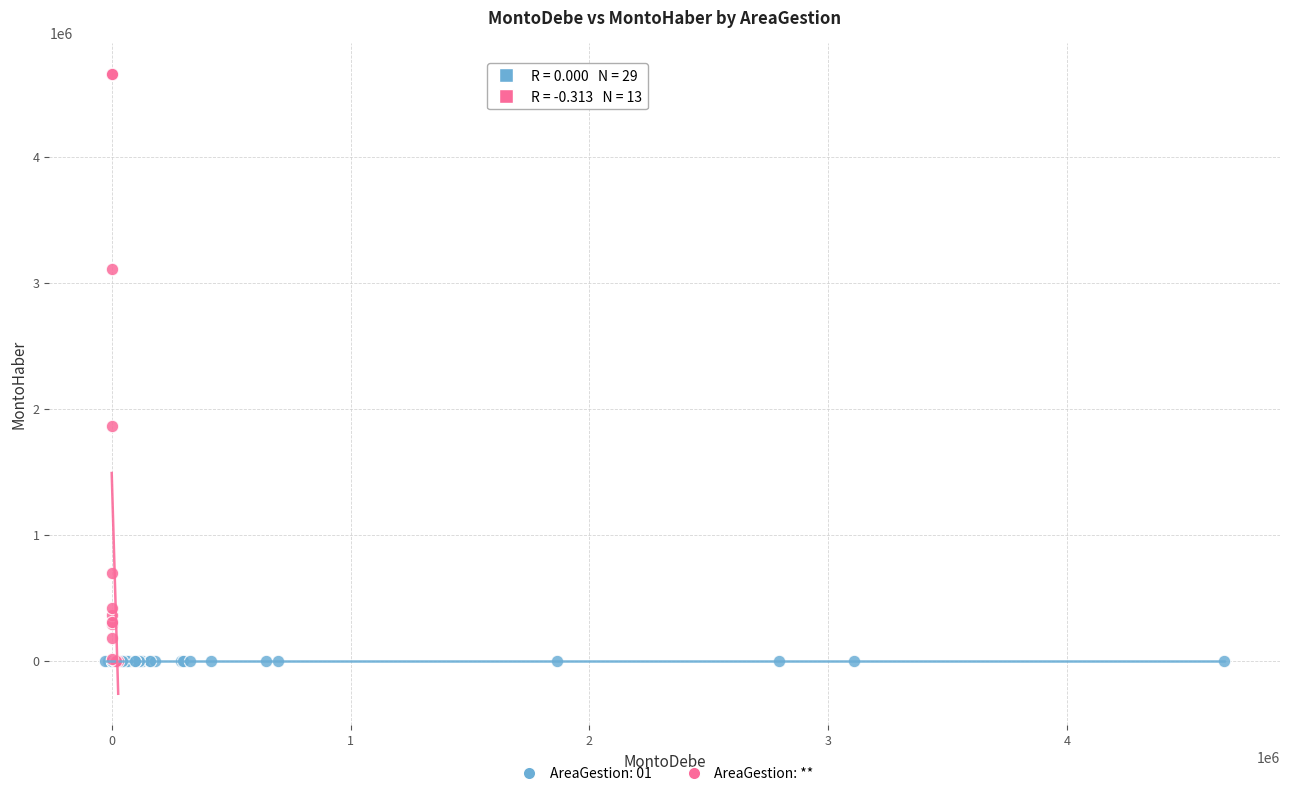

Which series contains the highest Y value?

AreaGestion: **